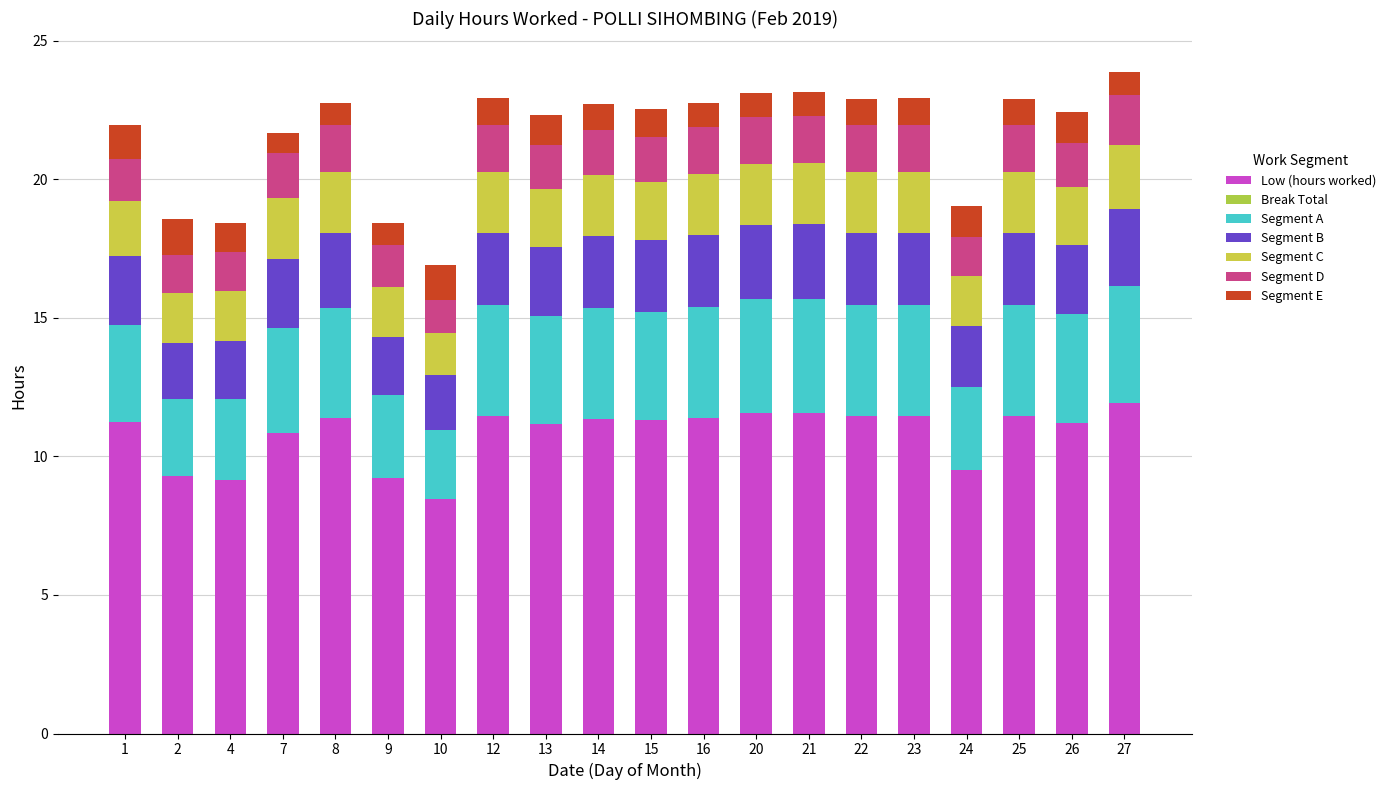

How many data points does each series have?

20